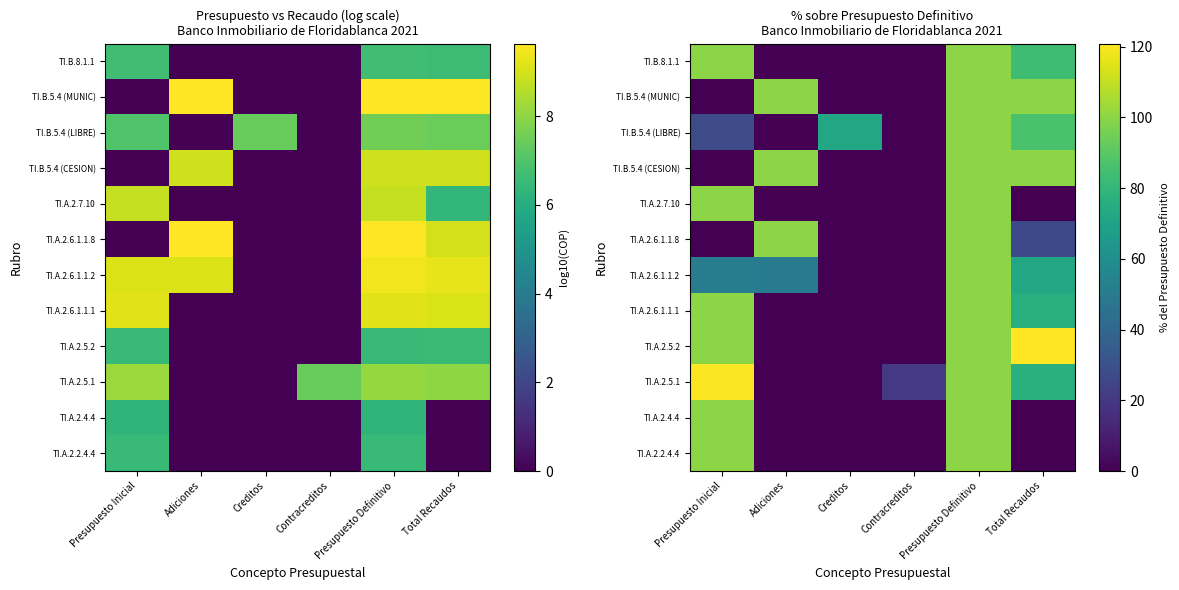

Which series changed the most between Creditos and Contracreditos?

TI.B.5.4 (LIBRE)